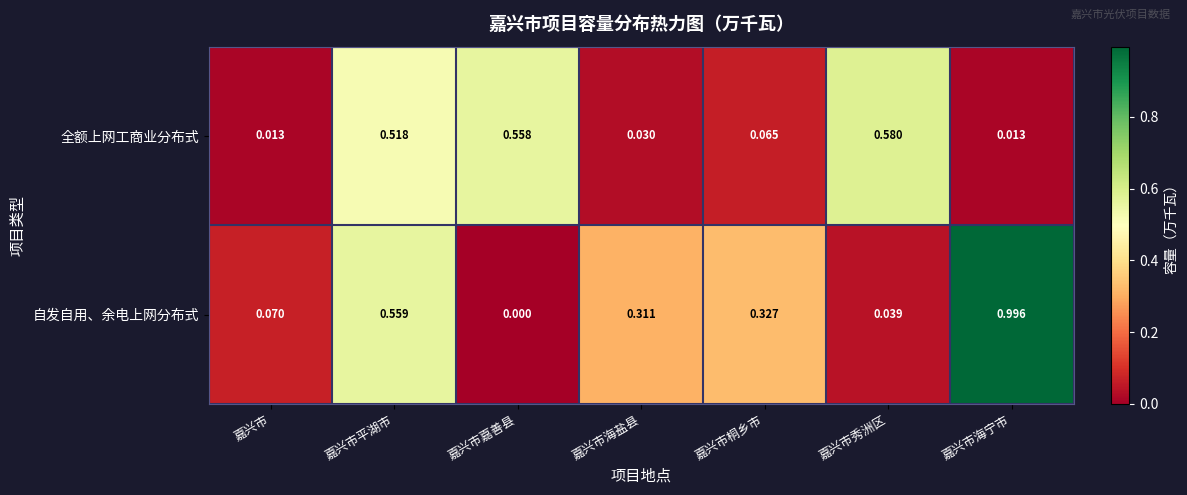

How many series are shown in this chart?

2